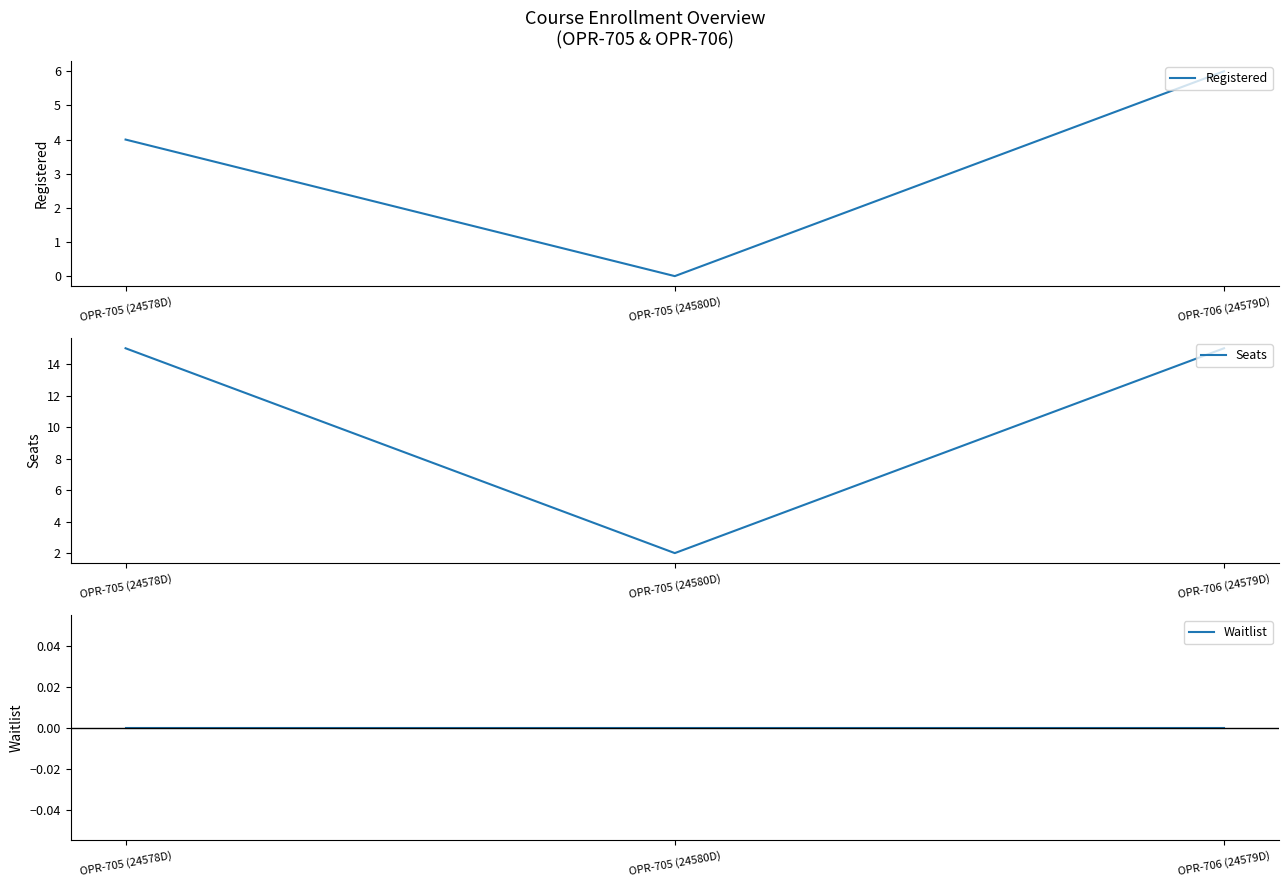

What is the spread (max minus min) of values at OPR-705 (24580D)?

2